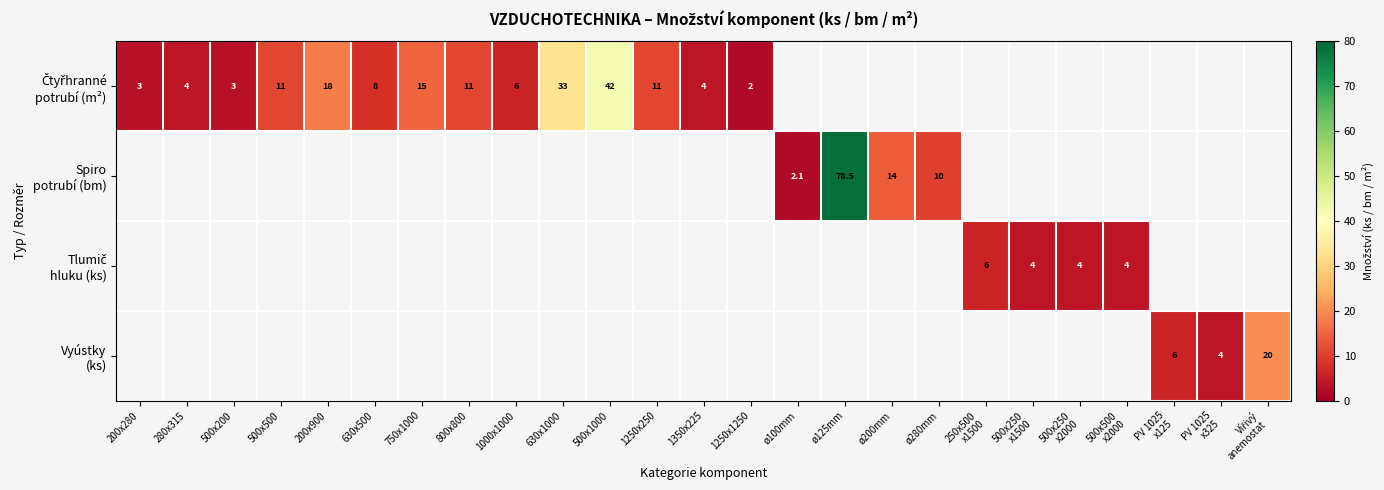

At which label does Čtyřhranné potrubí (m²) first exceed 33?

500x1000